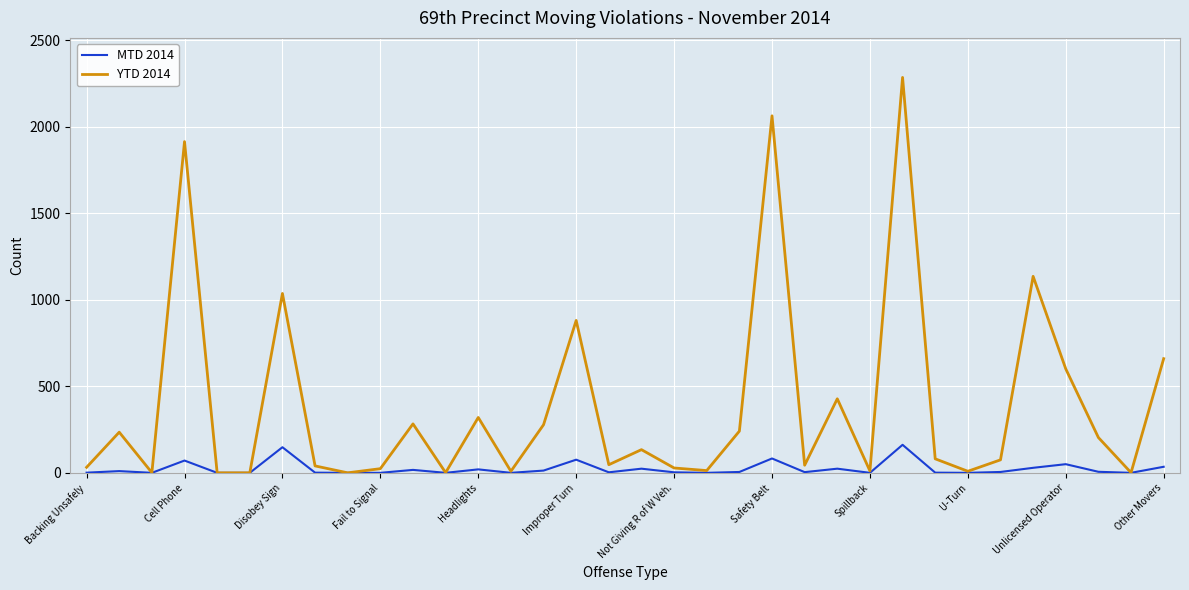

Rank the series by their average value, from highest to lowest.

YTD 2014, MTD 2014